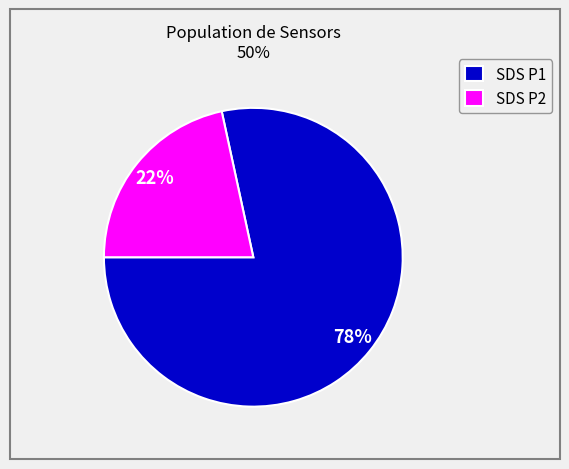

Rank the categories by value from lowest to highest.

SDS P2, SDS P1